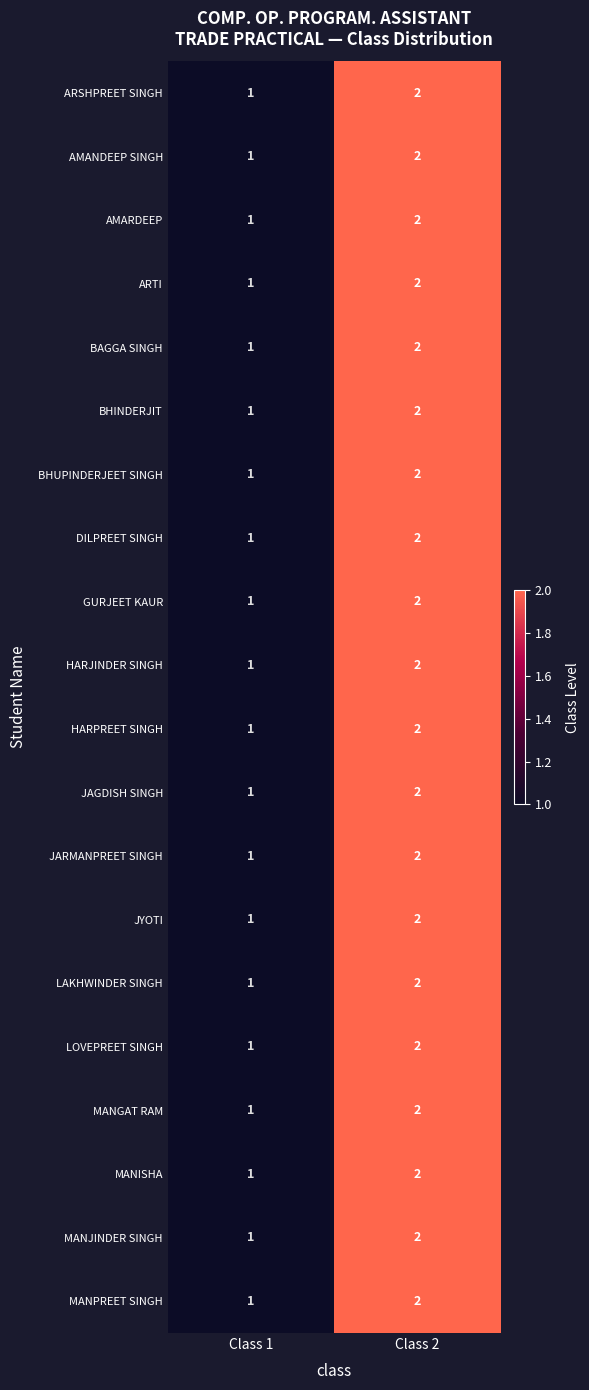

What is the sum of the DILPREET SINGH values at Class 1 and Class 2?

3